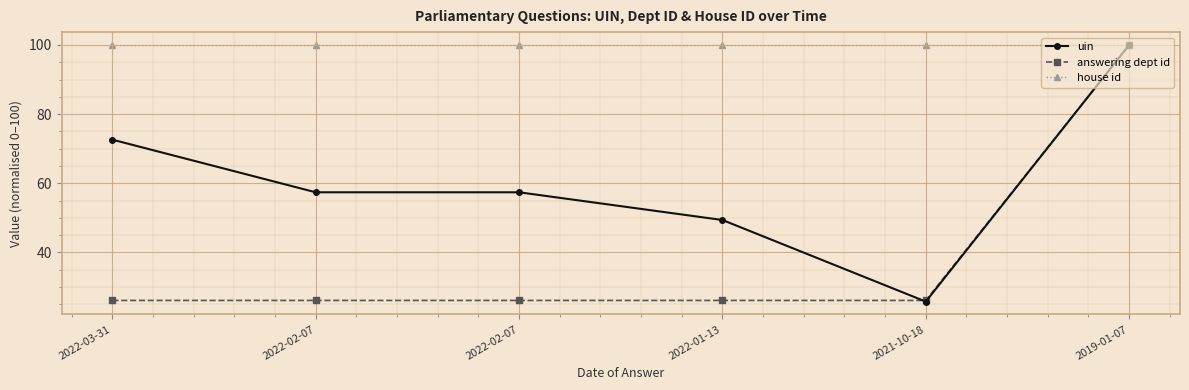

Which series changed the most between 2022-01-13 and 2019-01-07?

answering dept id